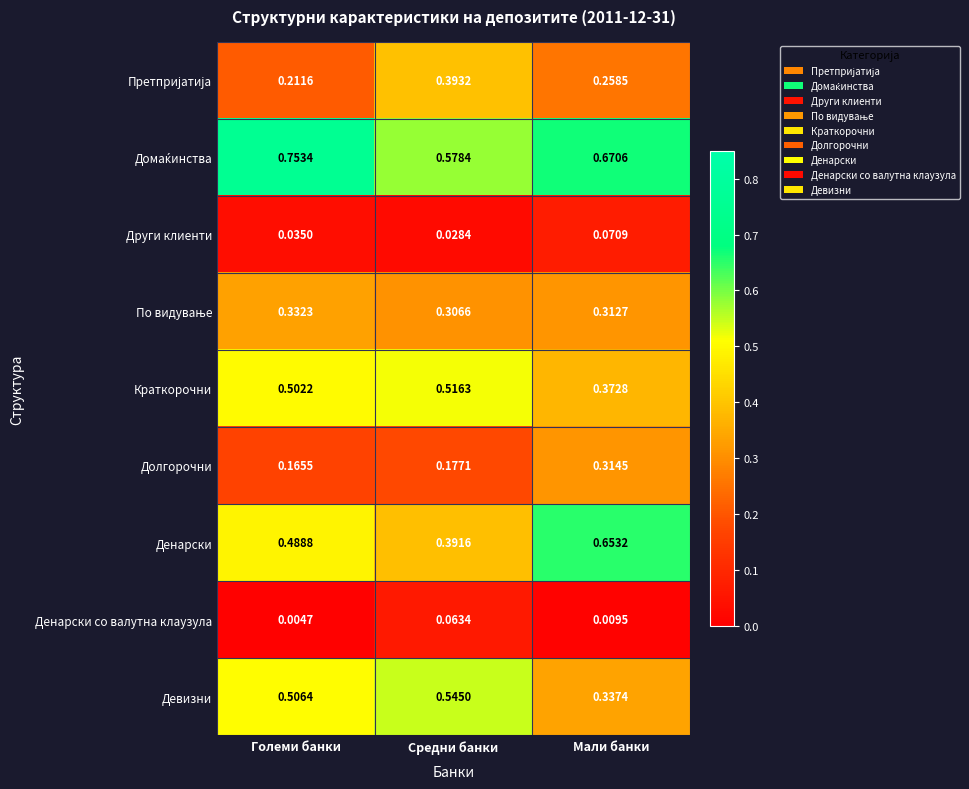

At which label does Денарски со валутна клаузула reach its minimum?

Големи банки